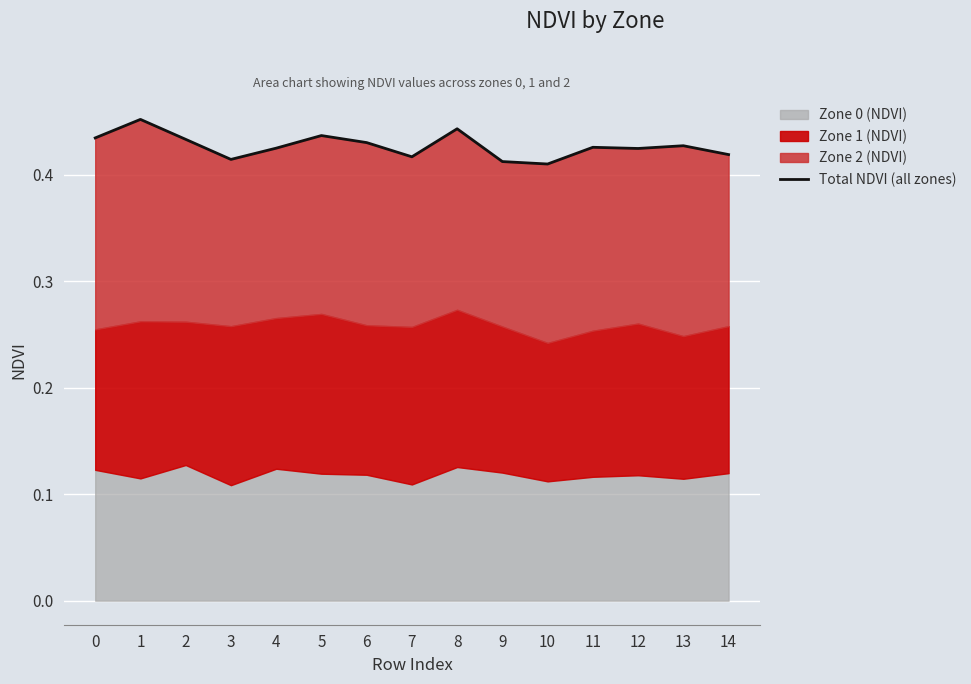

How many lines are shown in the chart?

1